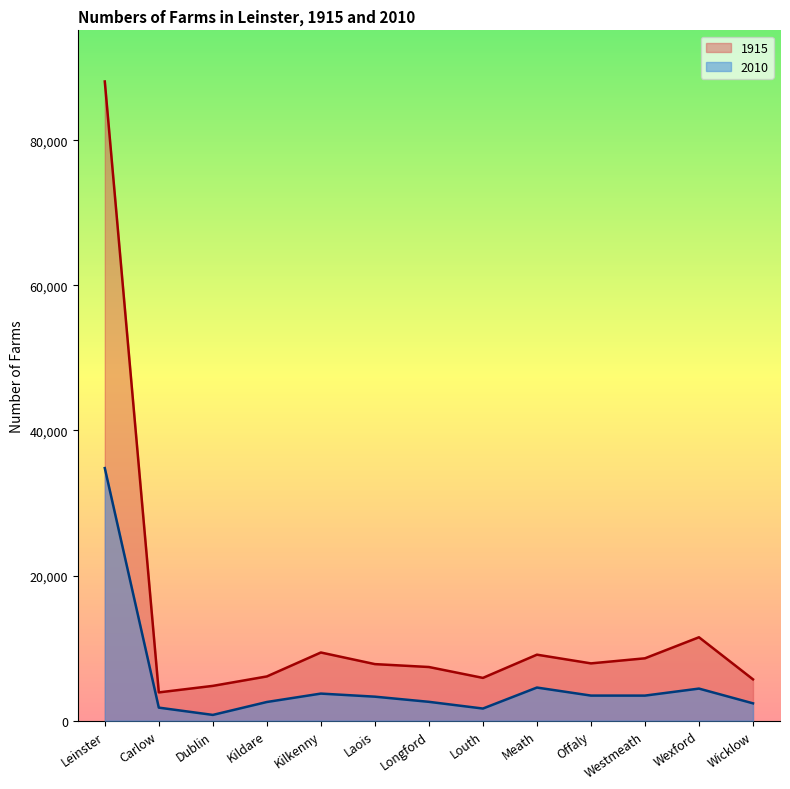

True or false: 1915 and 2010 intersect in this chart.

False